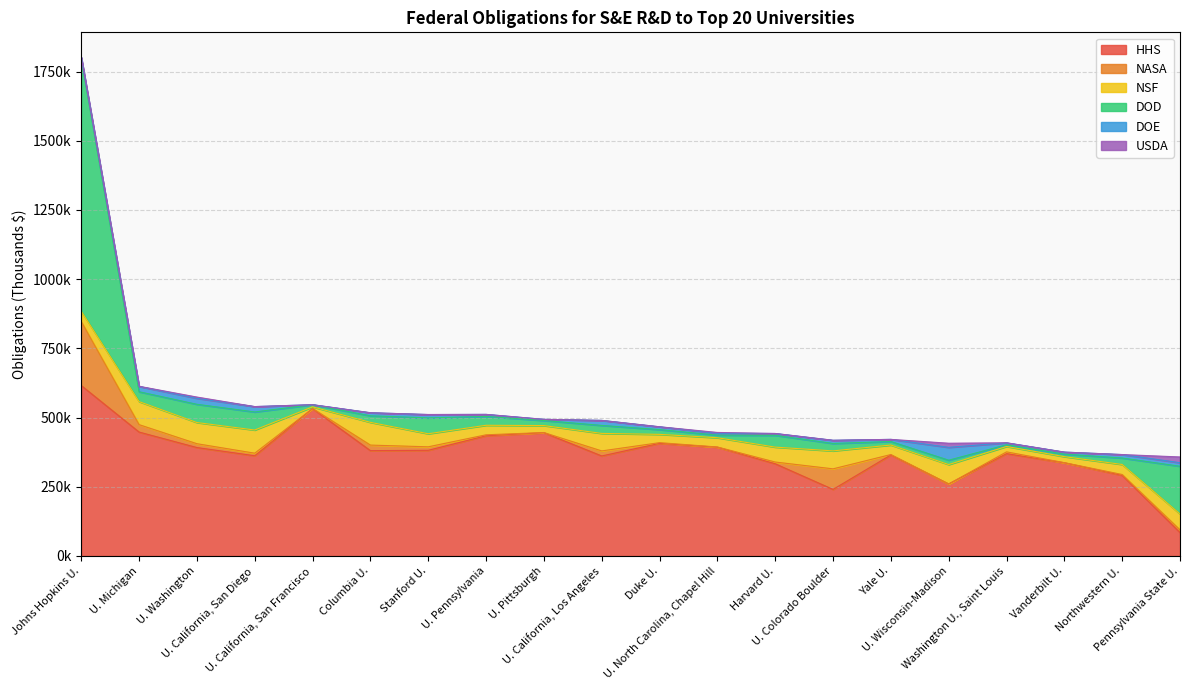

True or false: NASA and HHS cross at least once.

False